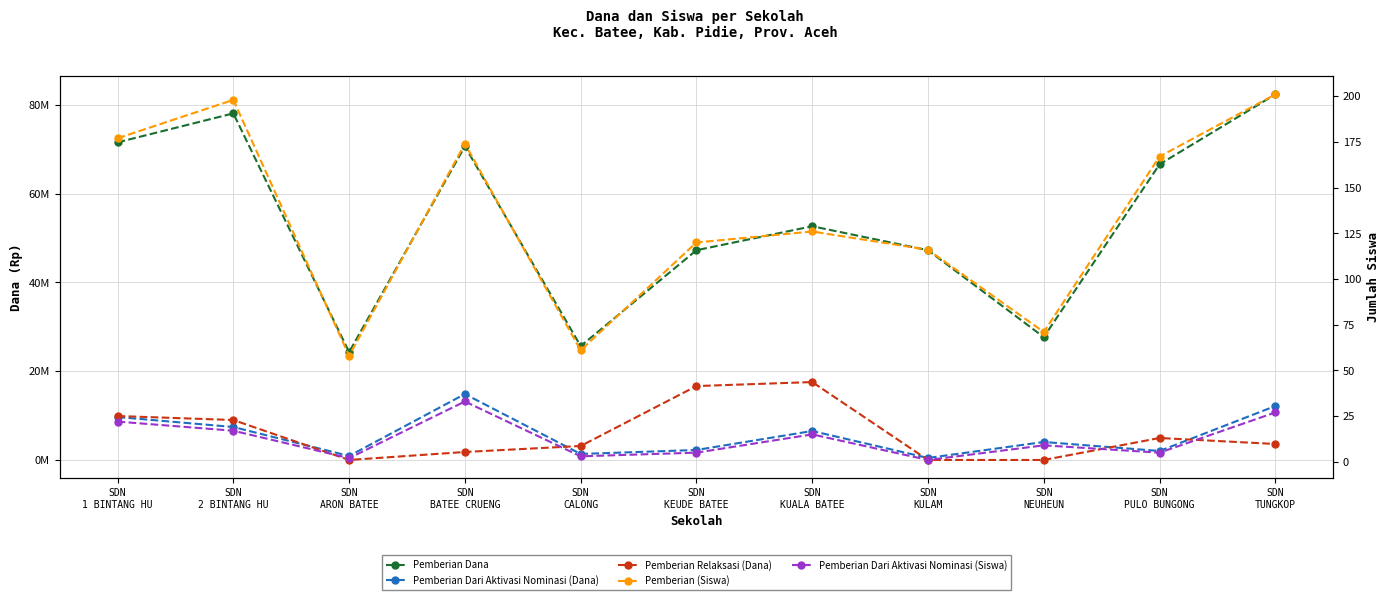

True or false: Pemberian Dari Aktivasi Nominasi (Siswa) and Pemberian (Siswa) intersect in this chart.

False